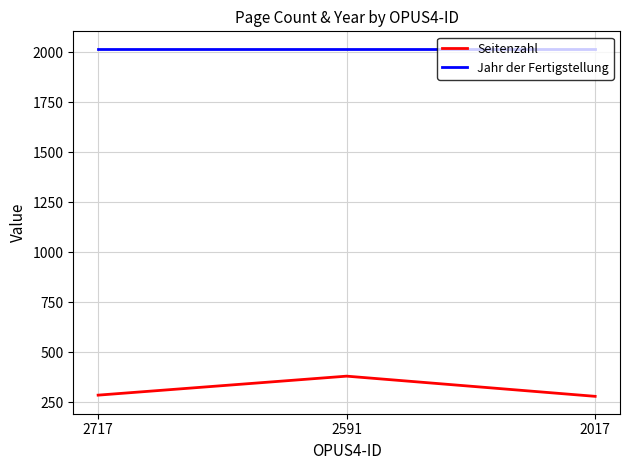

What is the total value across all series at 2591?

2398